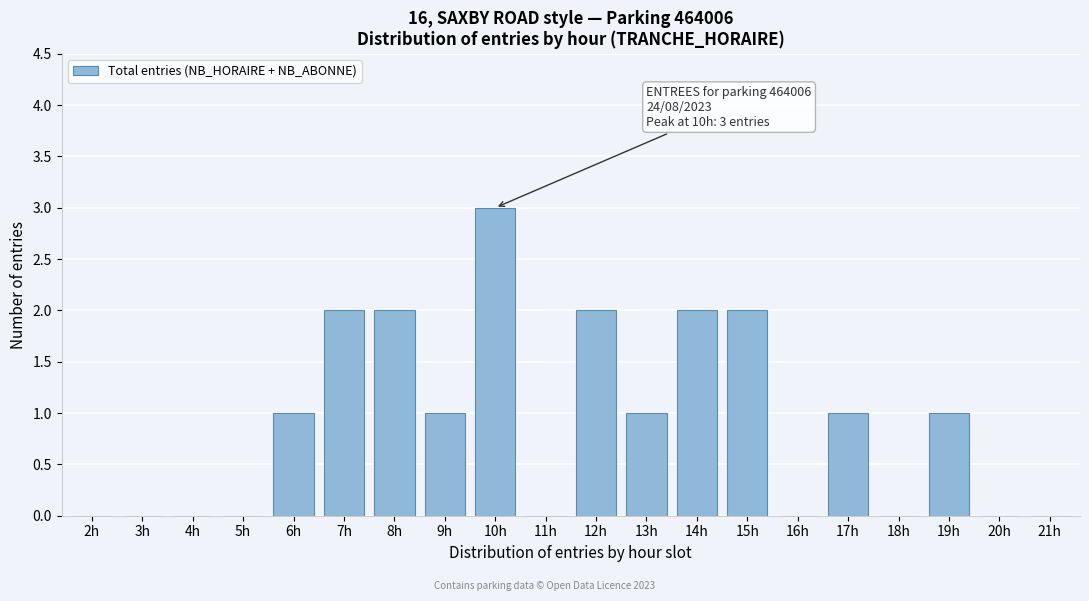

Reading left to right, list all the values displayed in this chart.

2h=0	3h=0	4h=0	5h=0	6h=1	7h=2	8h=2	9h=1	10h=3	11h=0	12h=2	13h=1	14h=2	15h=2	16h=0	17h=1	18h=0	19h=1	20h=0	21h=0